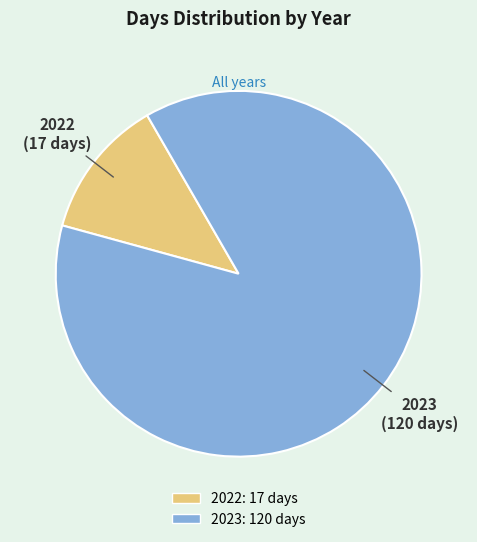

Which slice is the smallest?

2022